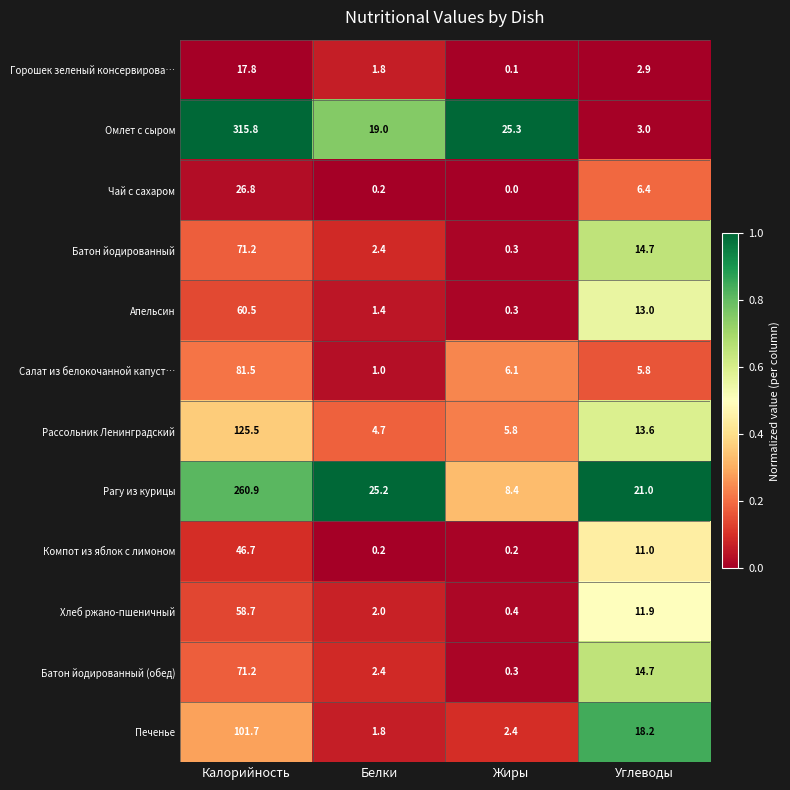

The Салат из белокочанной капуст… series shows 5.8 at Углеводы. True or false?

True